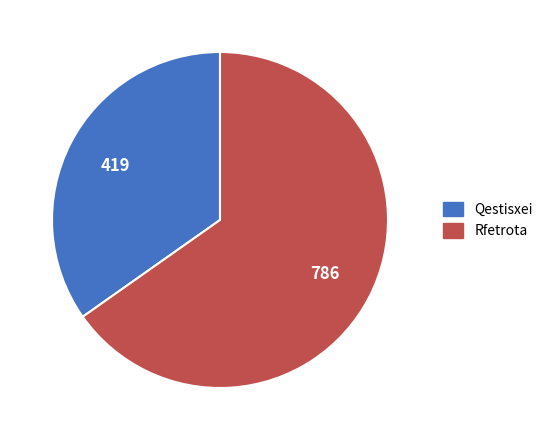

Is the sum of Rfetrota and Qestisxei greater than half?

Yes